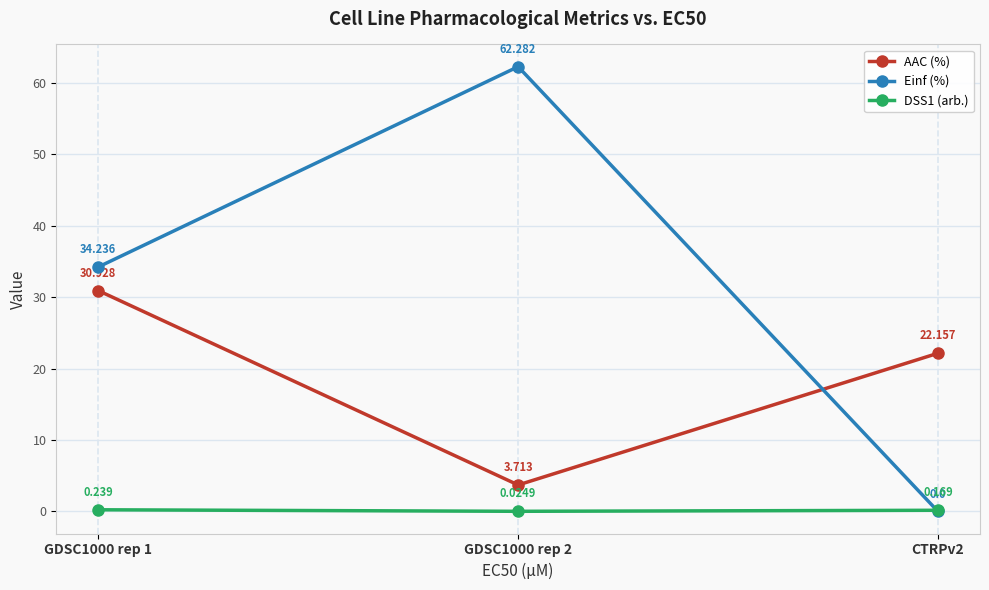

What are all the series names shown in the legend?

AAC (%), Einf (%), DSS1 (arb.)